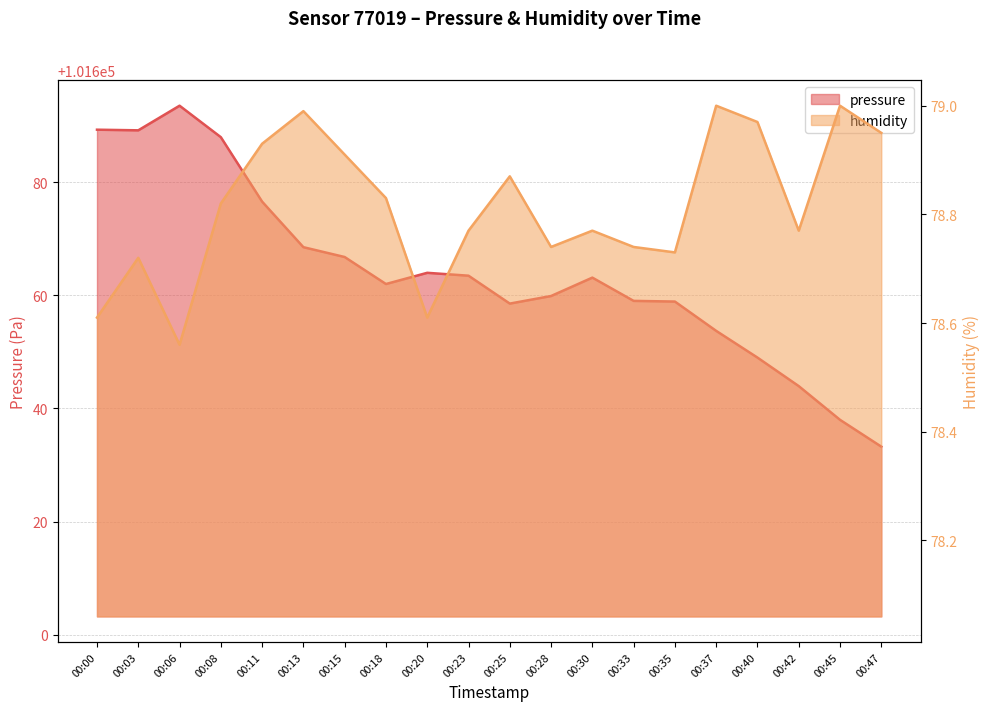

Reading left to right, transcribe all the data shown in this chart.

pressure: 101689.2	101689.1	101693.5	101687.9	101676.5	101668.5	101666.8	101662.0	101664.0	101663.4	101658.5	101659.9	101663.1	101659.0	101658.9	101653.7	101649.0	101643.9	101638.0	101633.2
humidity: 78.6	78.7	78.6	78.8	78.9	79.0	78.9	78.8	78.6	78.8	78.9	78.7	78.8	78.7	78.7	79.0	79.0	78.8	79.0	79.0